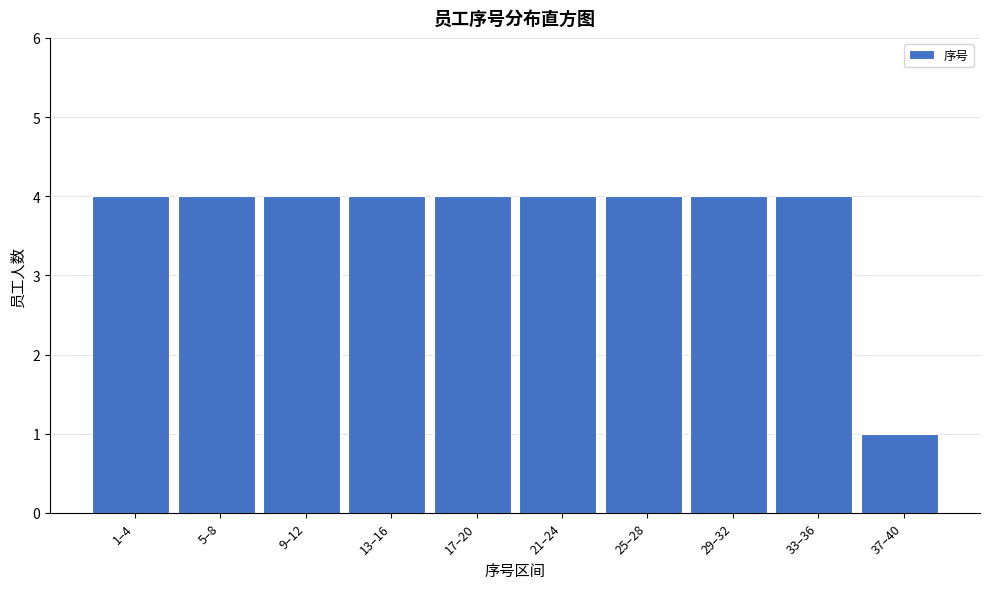

Reading left to right, extract all data points from this chart.

4	4	4	4	4	4	4	4	4	1